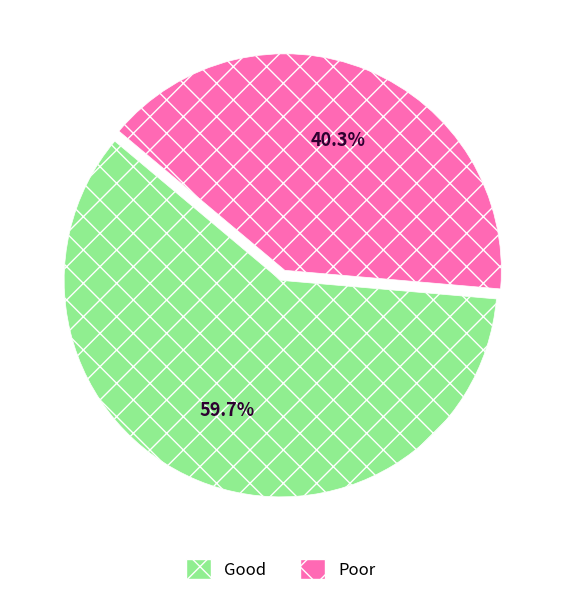

Which slice is the largest?

Good